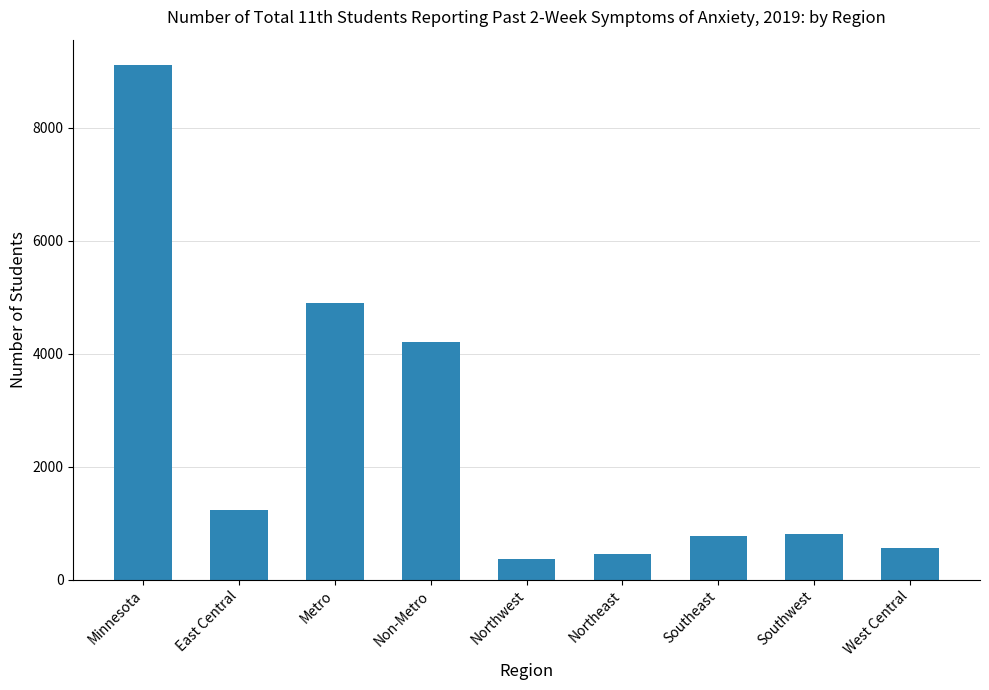

What is the label of the 7th bar from the right?

Metro